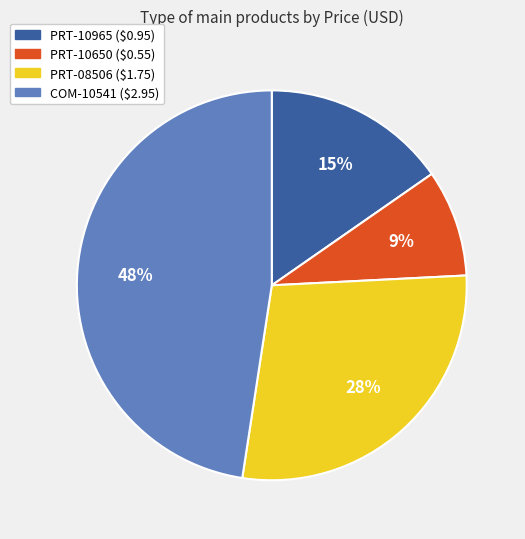

To the nearest percent, what is the combined percentage of PRT-08506 and PRT-10650?

37%